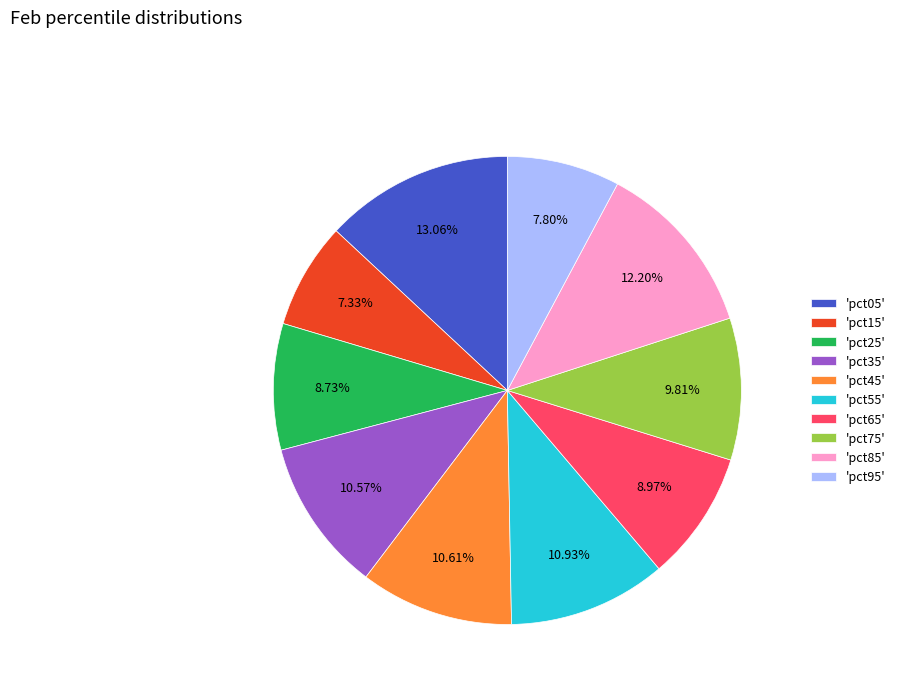

Combined, do 'pct45' and 'pct85' account for over 50%?

No